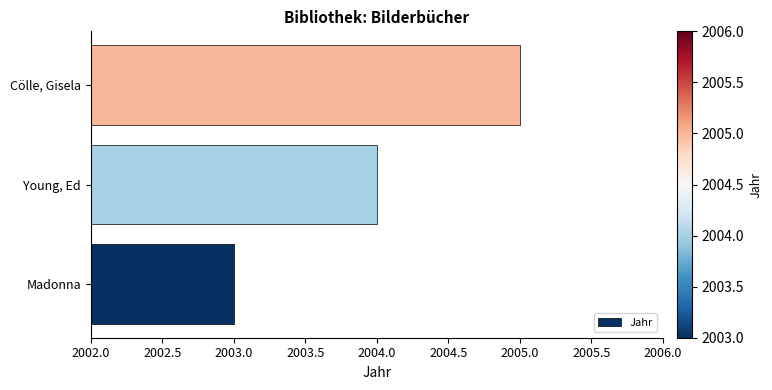

Reading bottom to top, list all the values displayed in this chart.

2003	2004	2005